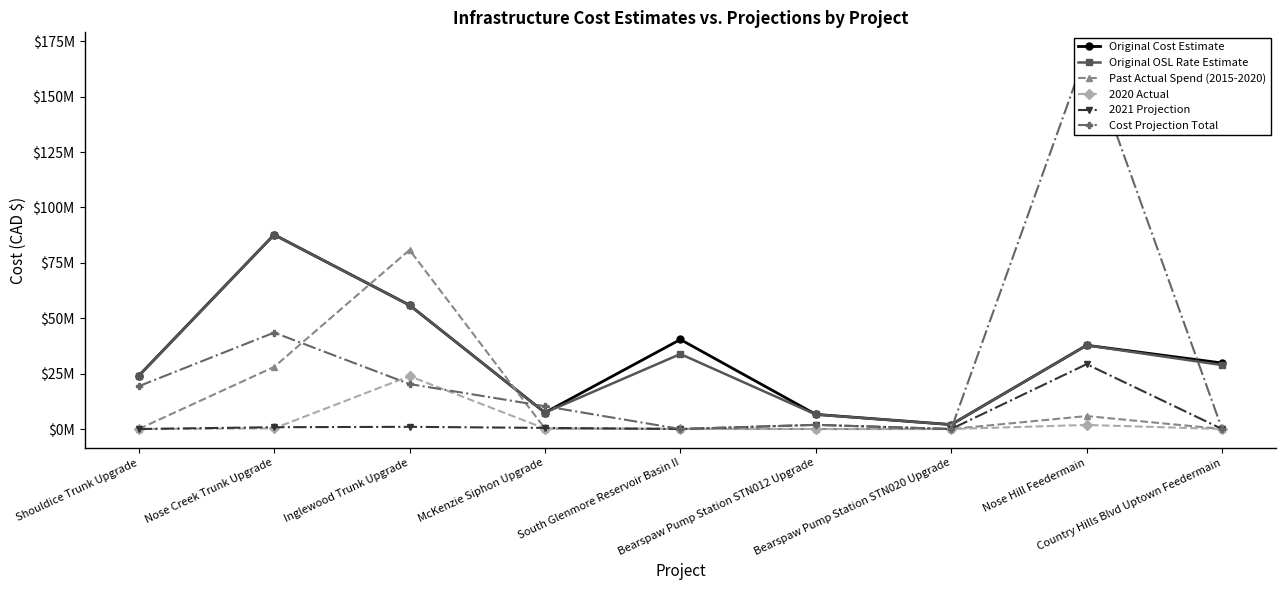

Is the value of 2021 Projection at South Glenmore Reservoir Basin II greater than the value of Cost Projection Total at Inglewood Trunk Upgrade?

No